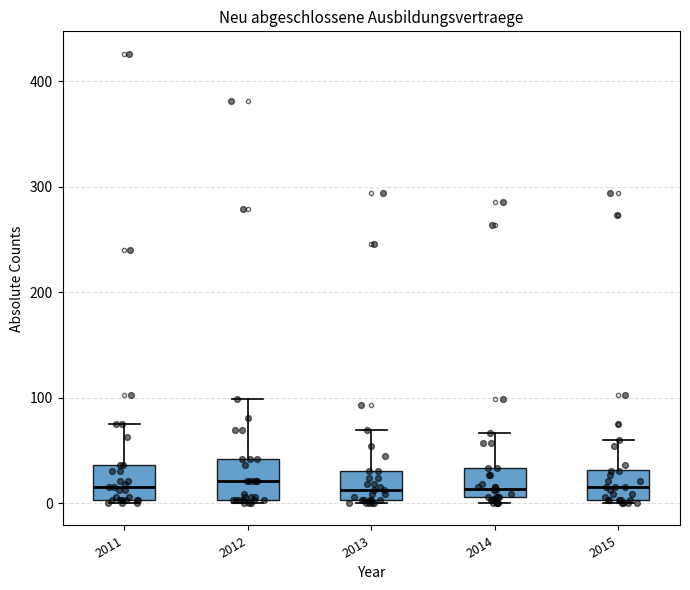

Where does the upper whisker of the box at x = 2014 end on the y-axis? The values are not printed on the chart, so give them approximately, as read against the axis.

70